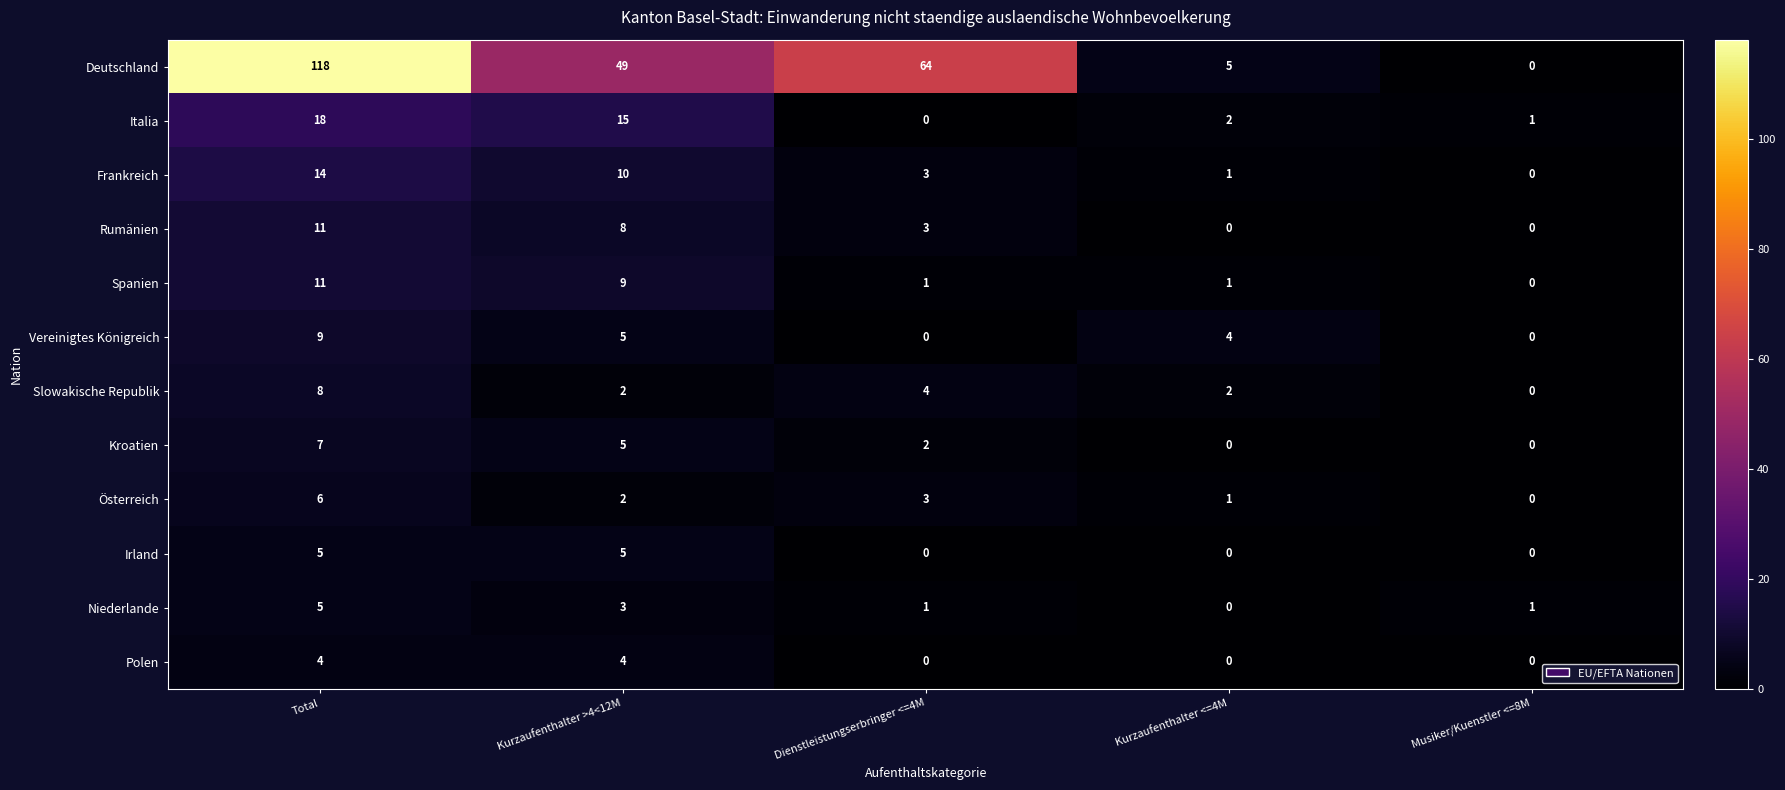

Is it true that Vereinigtes Königreich equals 0 at Musiker/Kuenstler <=8M?

True